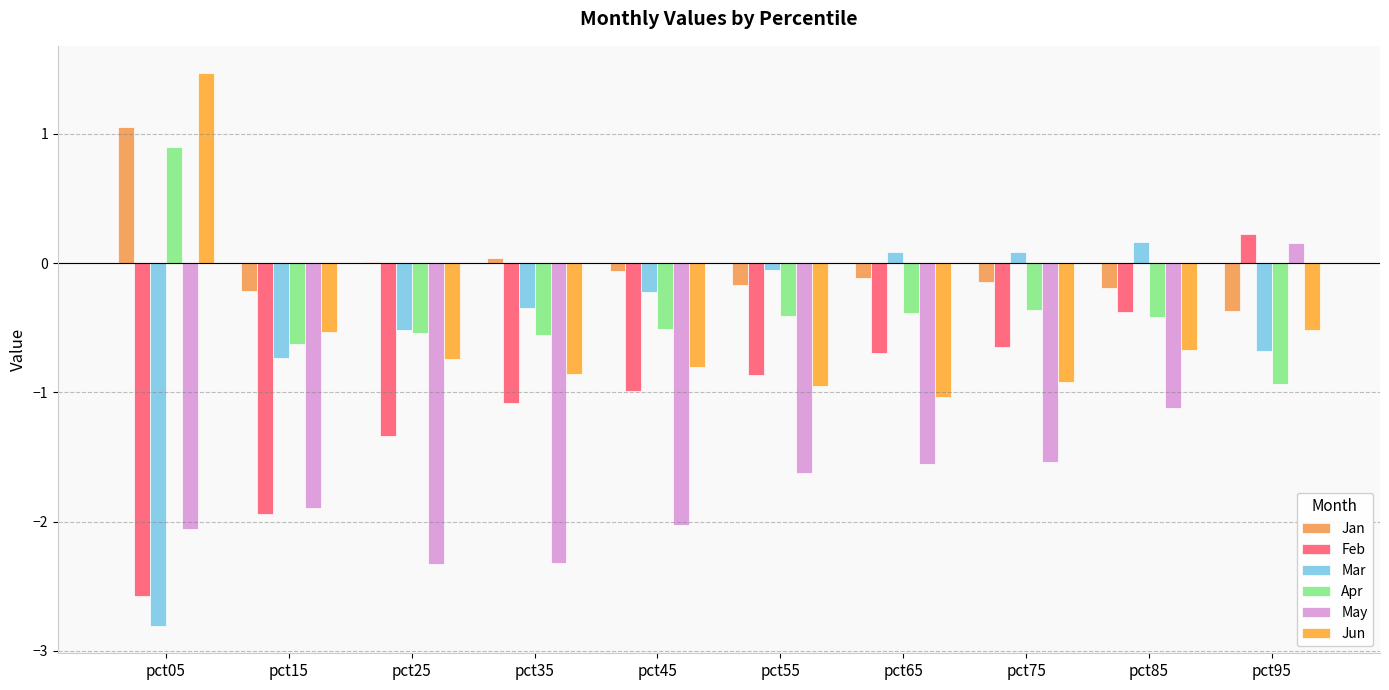

Between pct45 and pct55, which series saw the biggest shift?

May